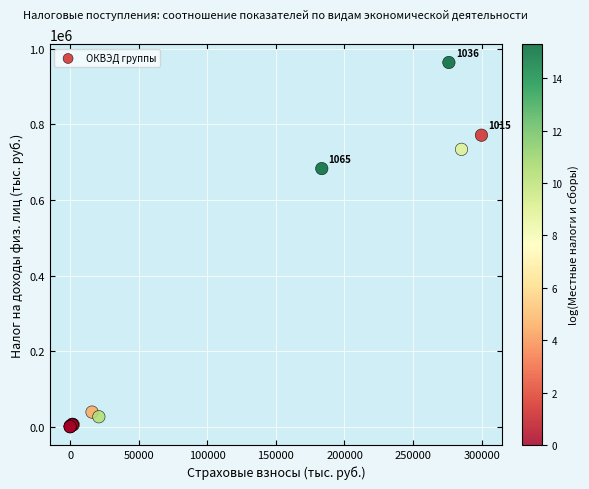

What Y value in the scatter plot is closest to 482035?

683270